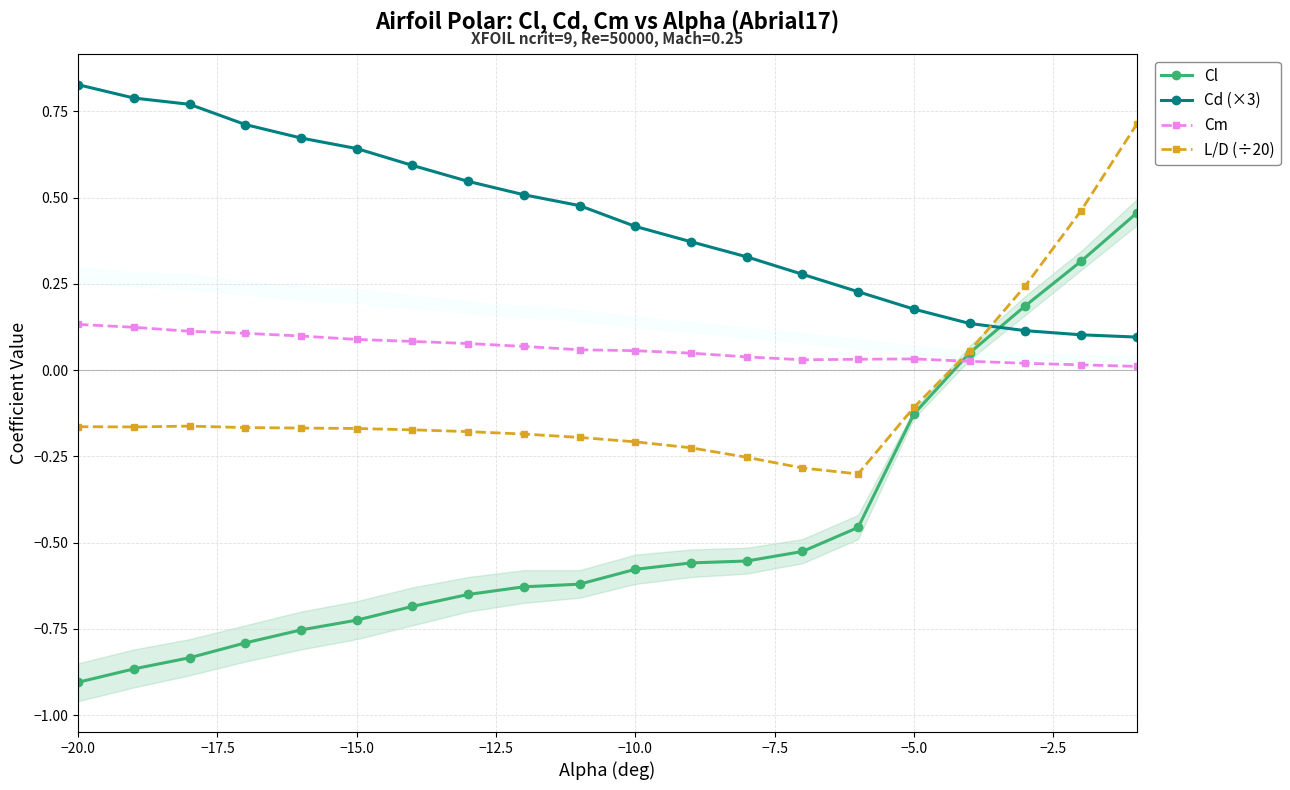

True or false: Cl and Cm intersect in this chart.

True